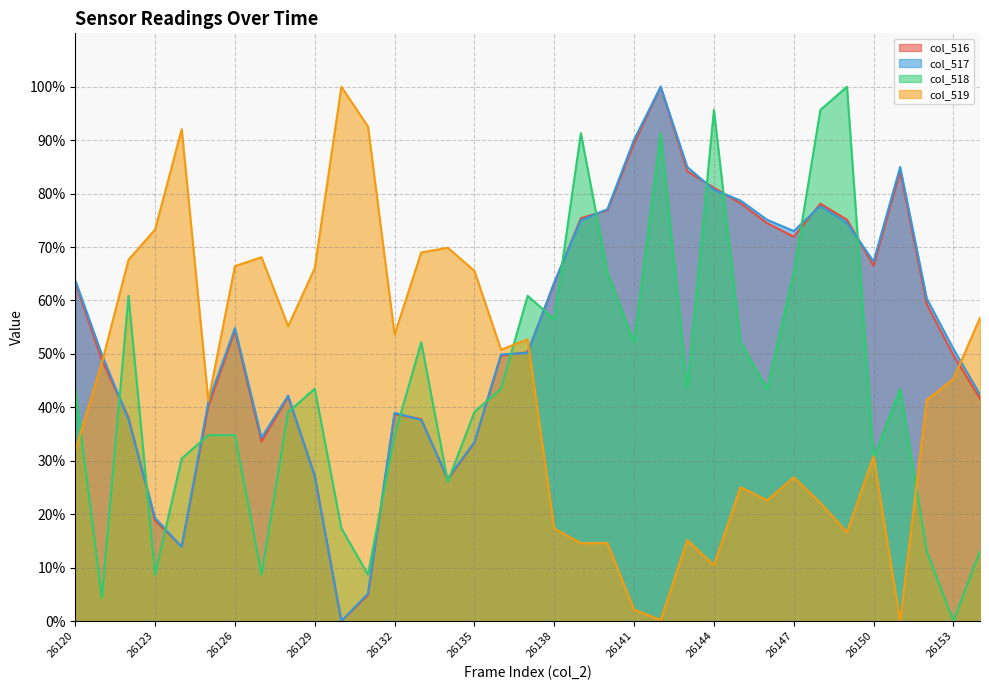

Is it true that col_516 equals 54.3 at 26126?

True